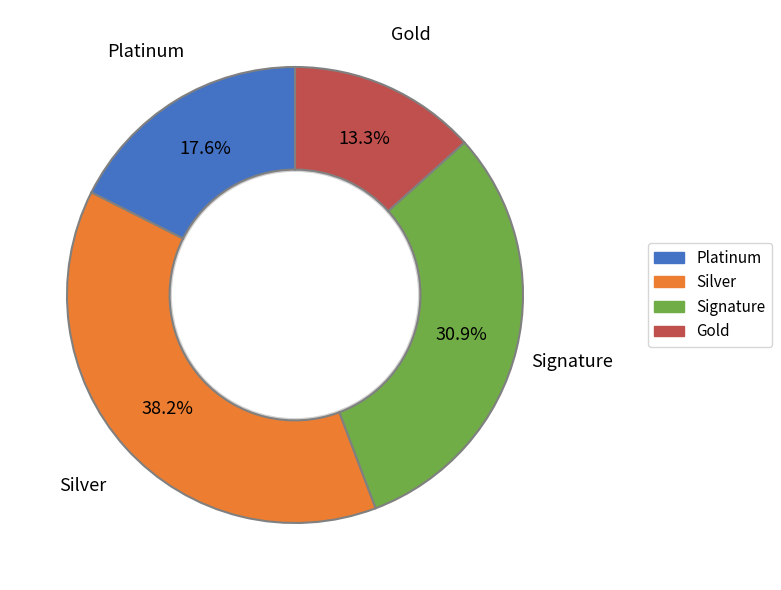

To the nearest percent, what is the average slice percentage?

25%